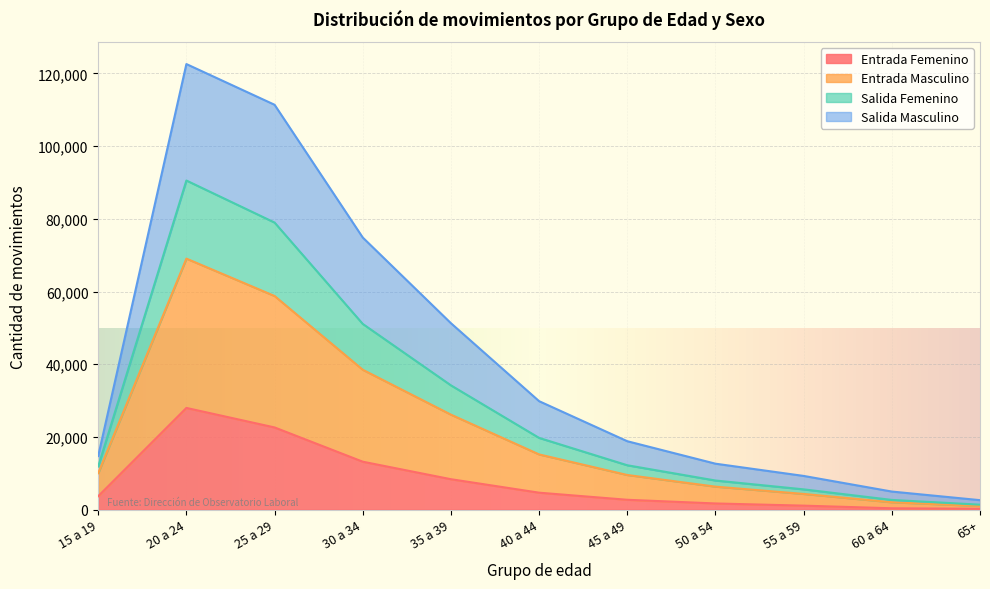

At which category is the sum across all series the highest?

20 a 24